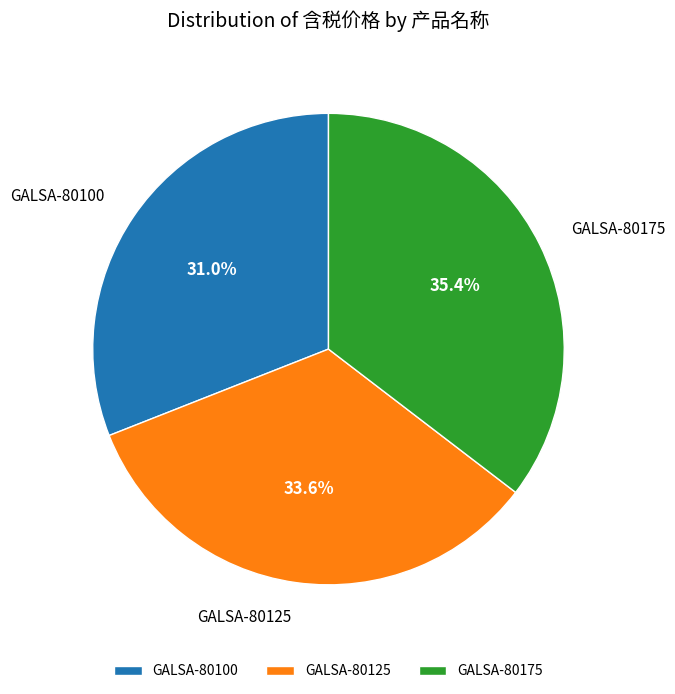

What percentage is the GALSA-80100 slice, to the nearest percent?

31%